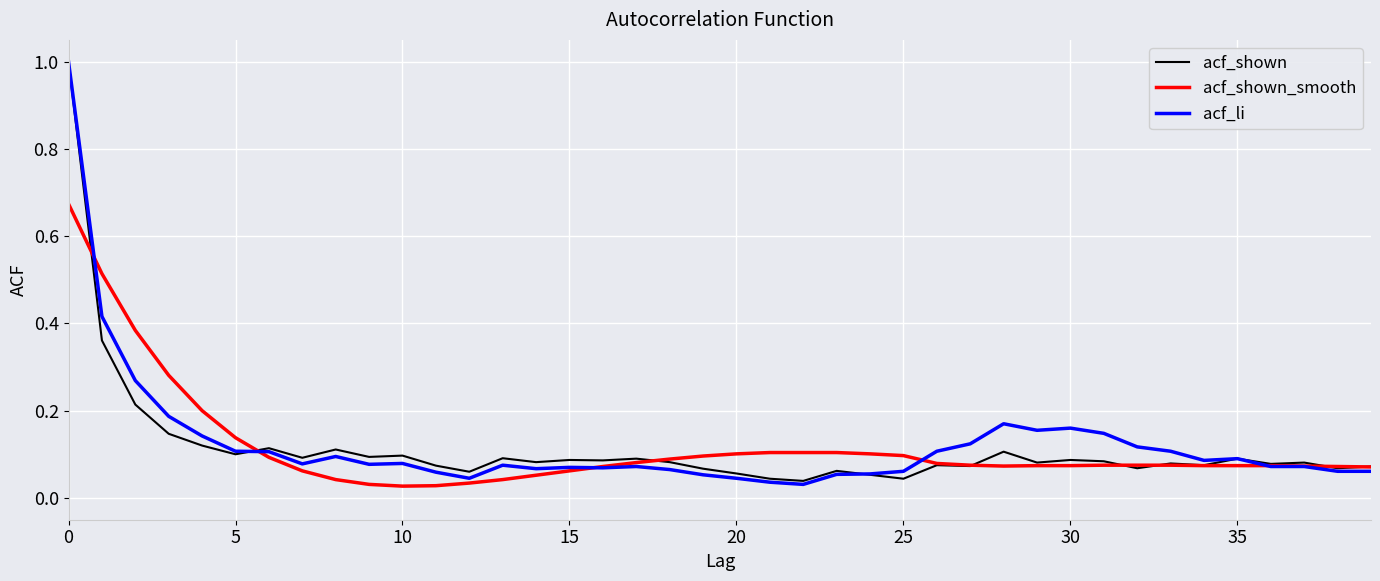

What is the greatest value displayed?

1.0